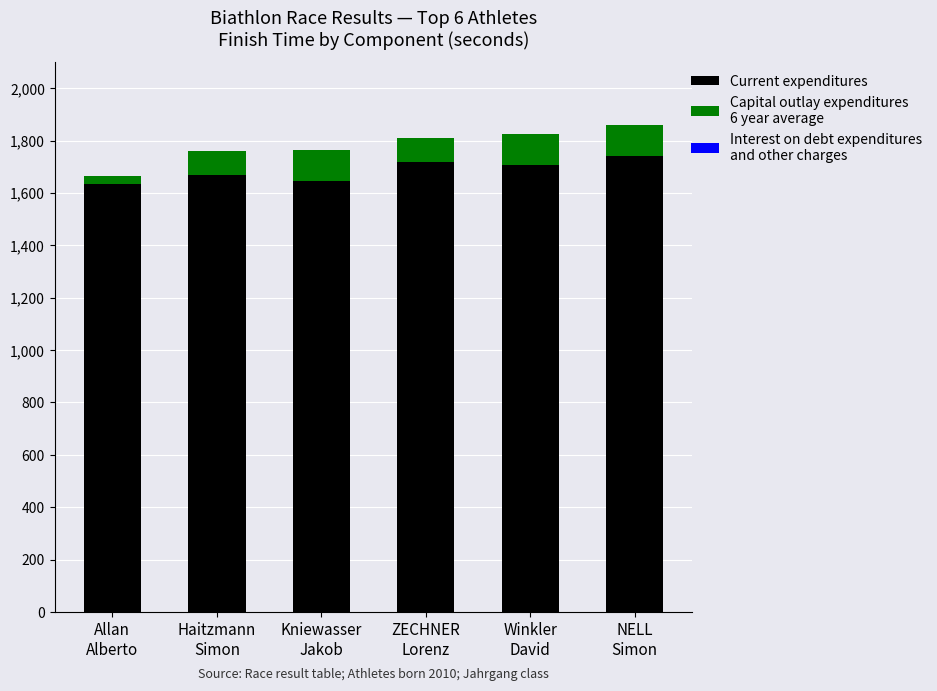

At which category is the sum across all series the highest?

NELL
Simon